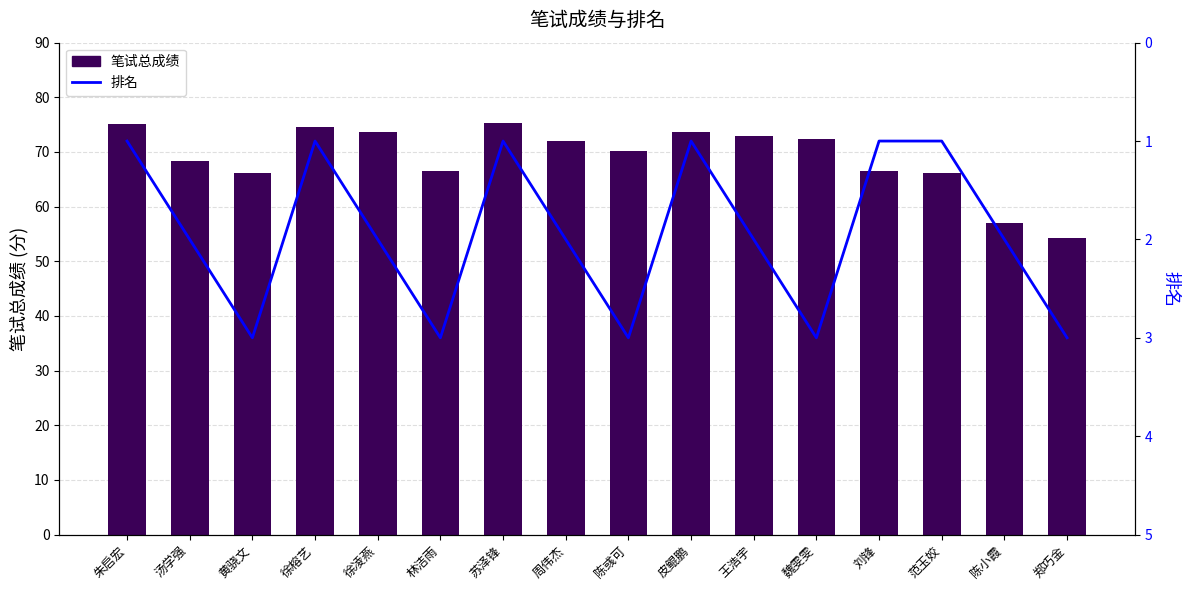

Which series changed the most between 周伟杰 and 魏雯雯?

排名